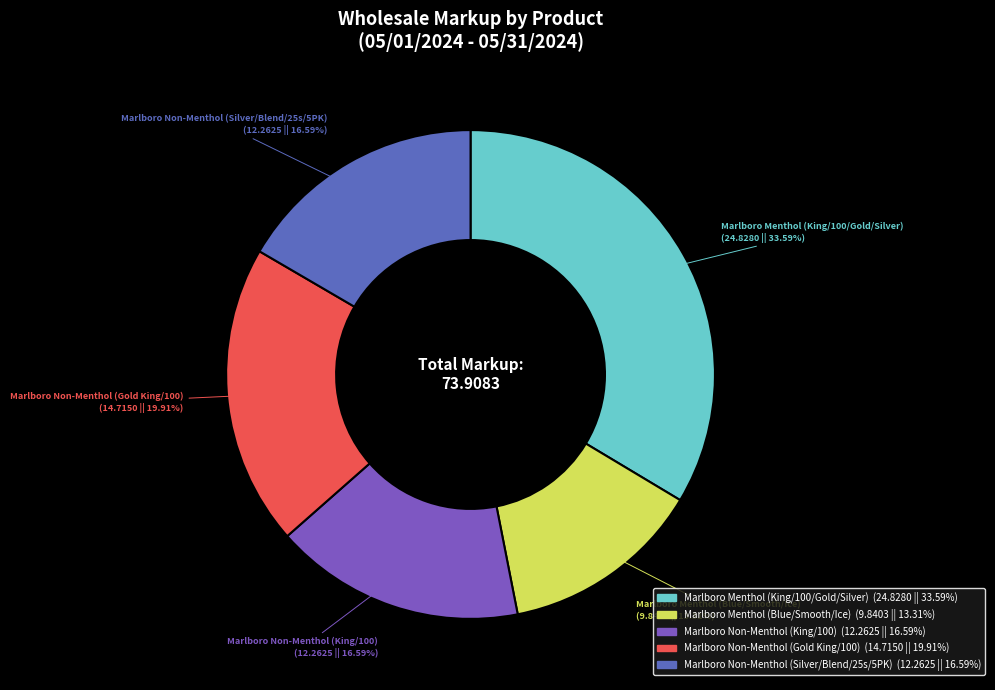

How many slices are in this pie chart?

5